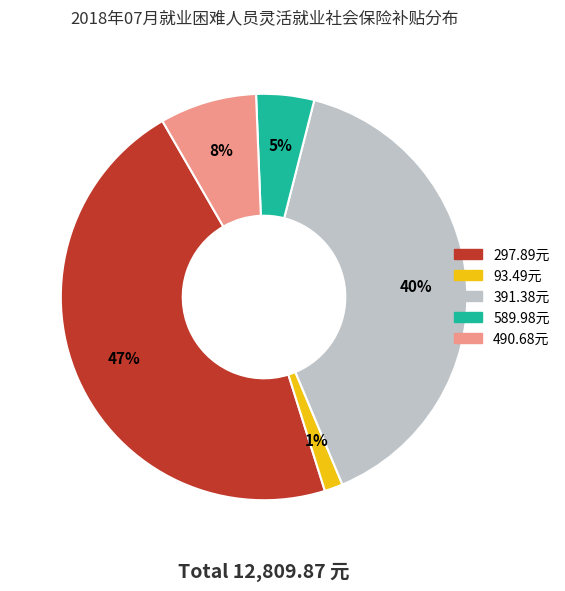

To the nearest percent, what is the average slice percentage?

20%